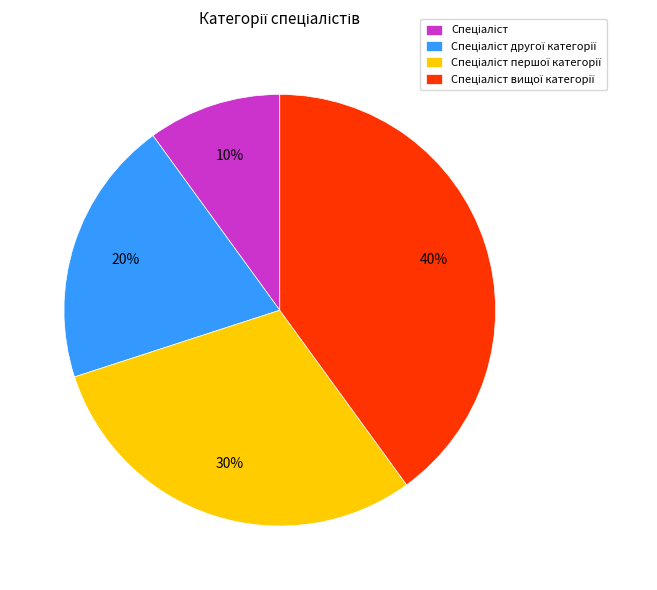

Is there any slice that represents more than half of the pie?

No